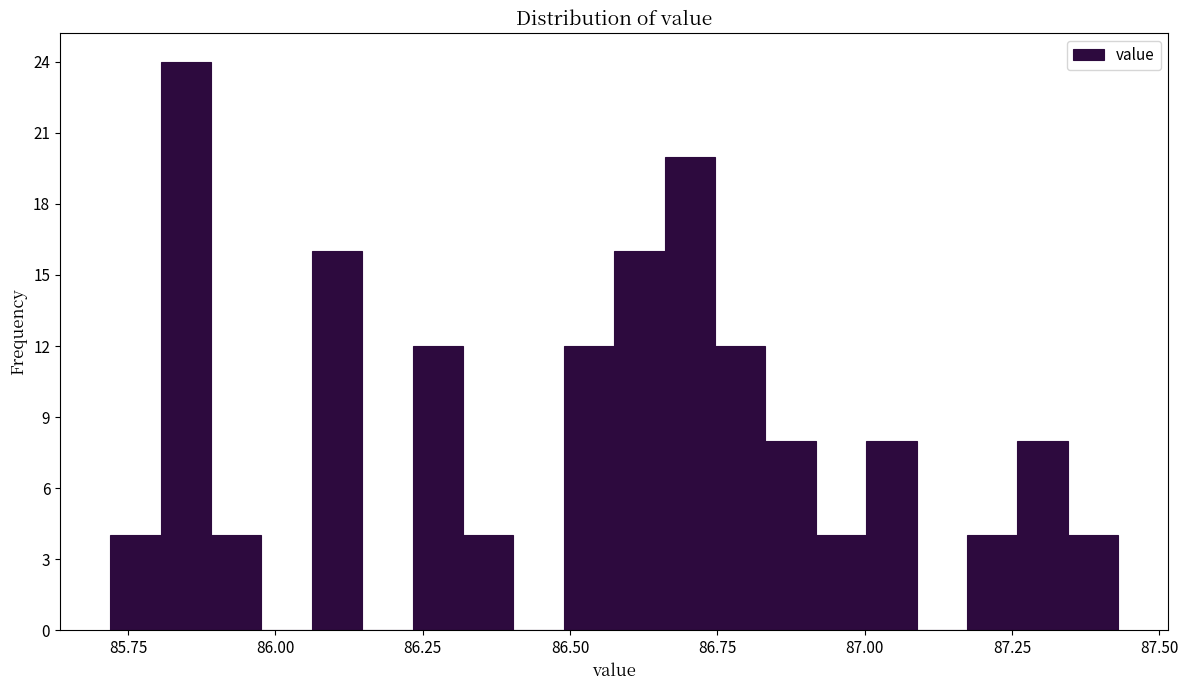

Around what value on the x-axis is the tallest bar? Give the approximate position of its centre, as read against the axis.

85.85